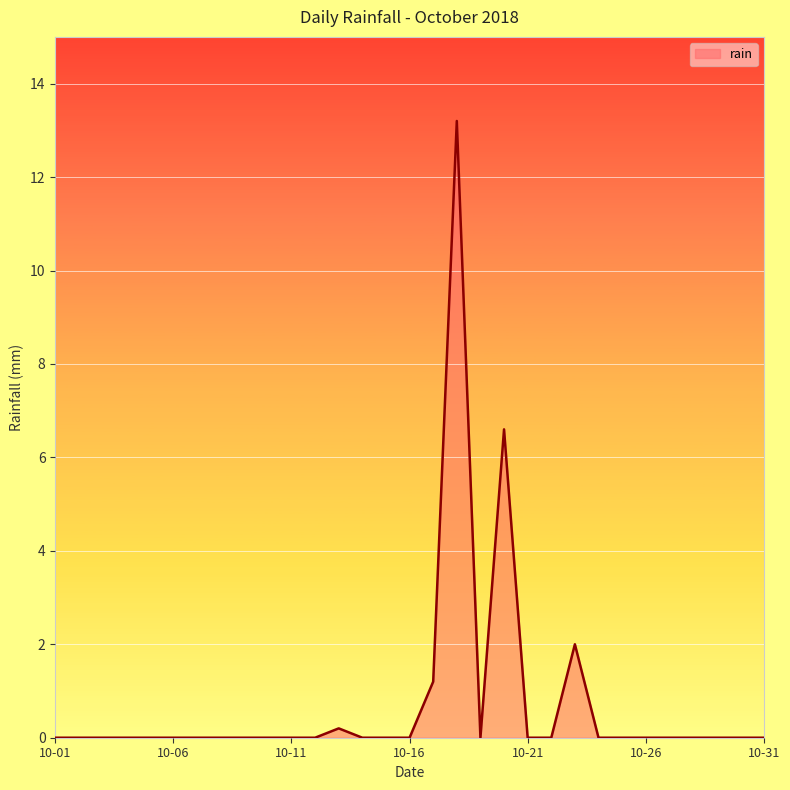

What is the greatest value displayed?

13.2